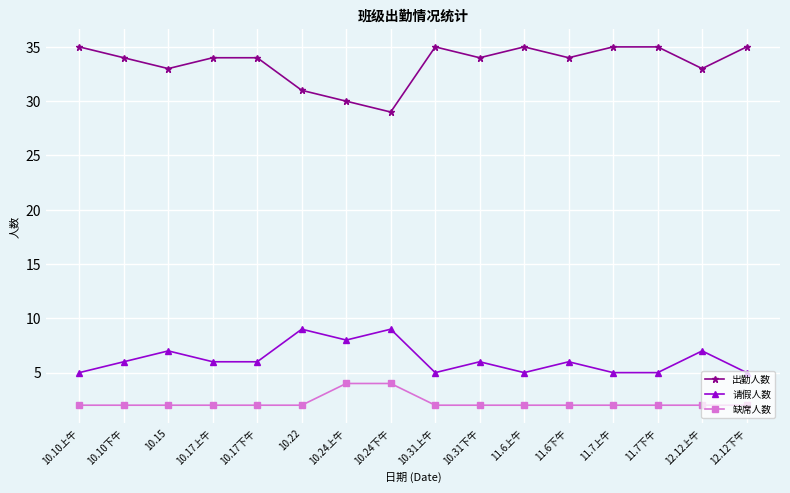

Which series has the largest range (max minus min)?

出勤人数